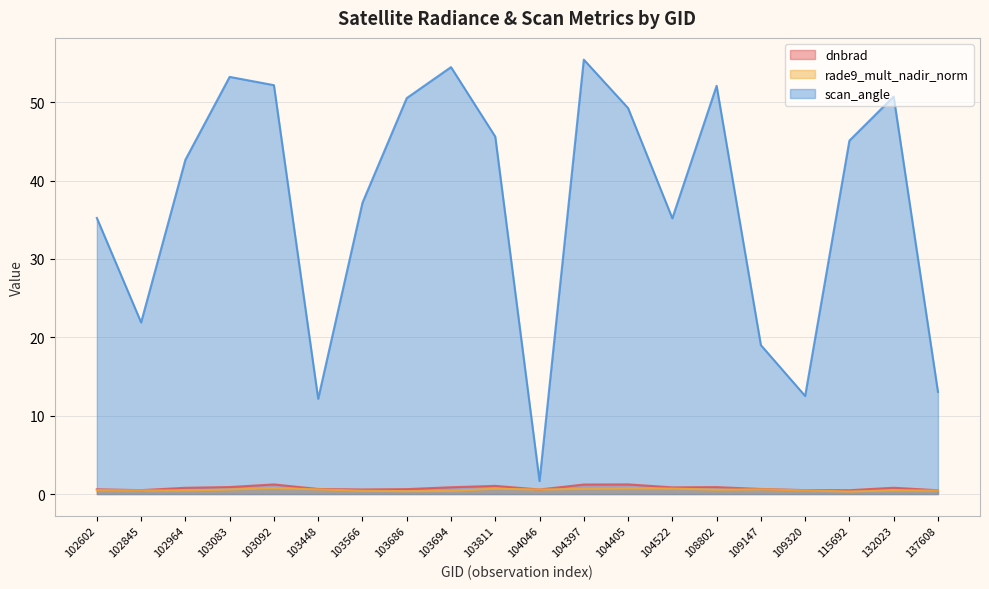

In rade9_mult_nadir_norm, how many points are lower than both neighbors (excluding endpoints)?

5